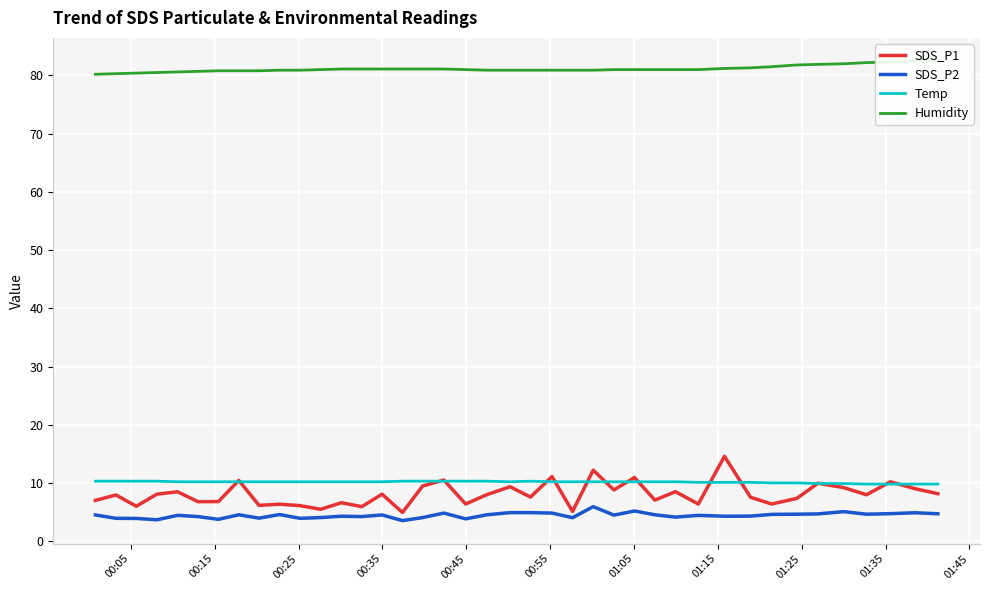

What is the maximum value for SDS_P1?

14.6